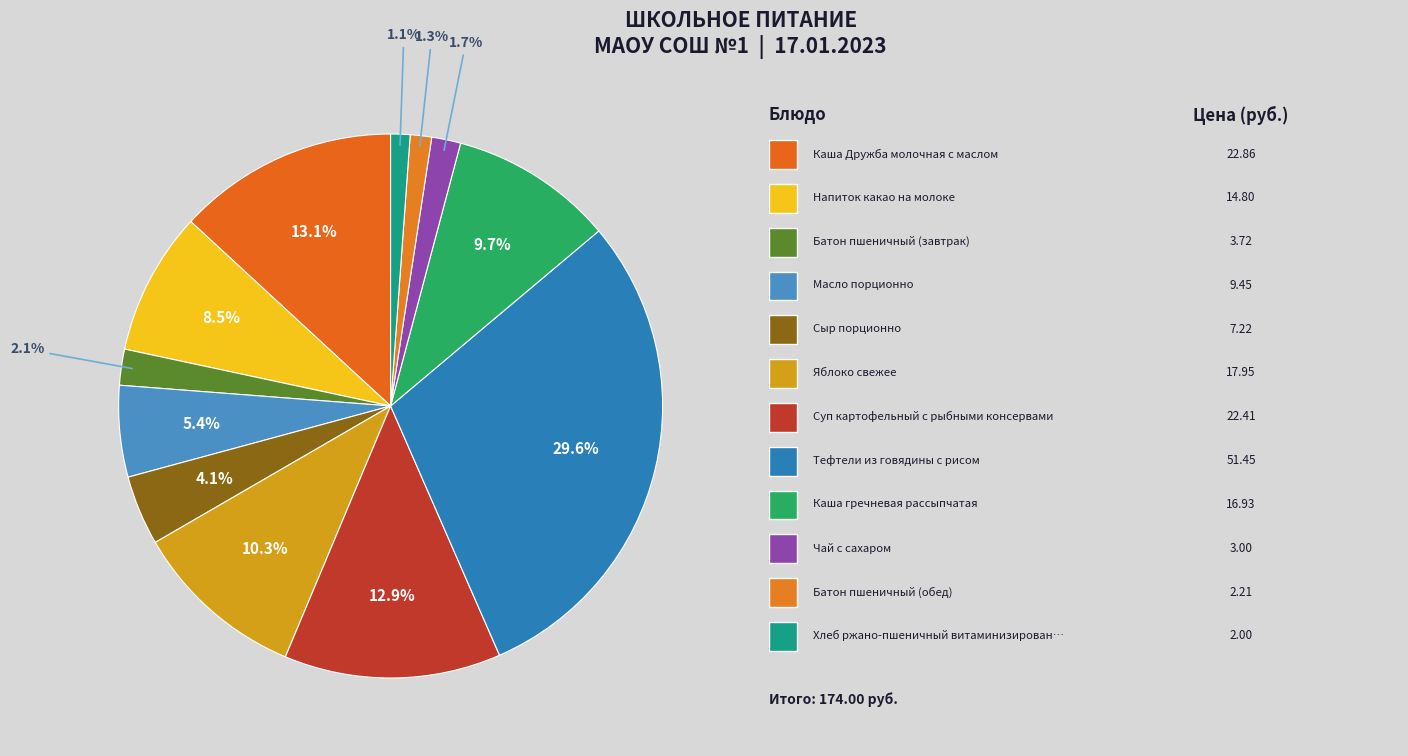

Count the number of slices in the pie.

12